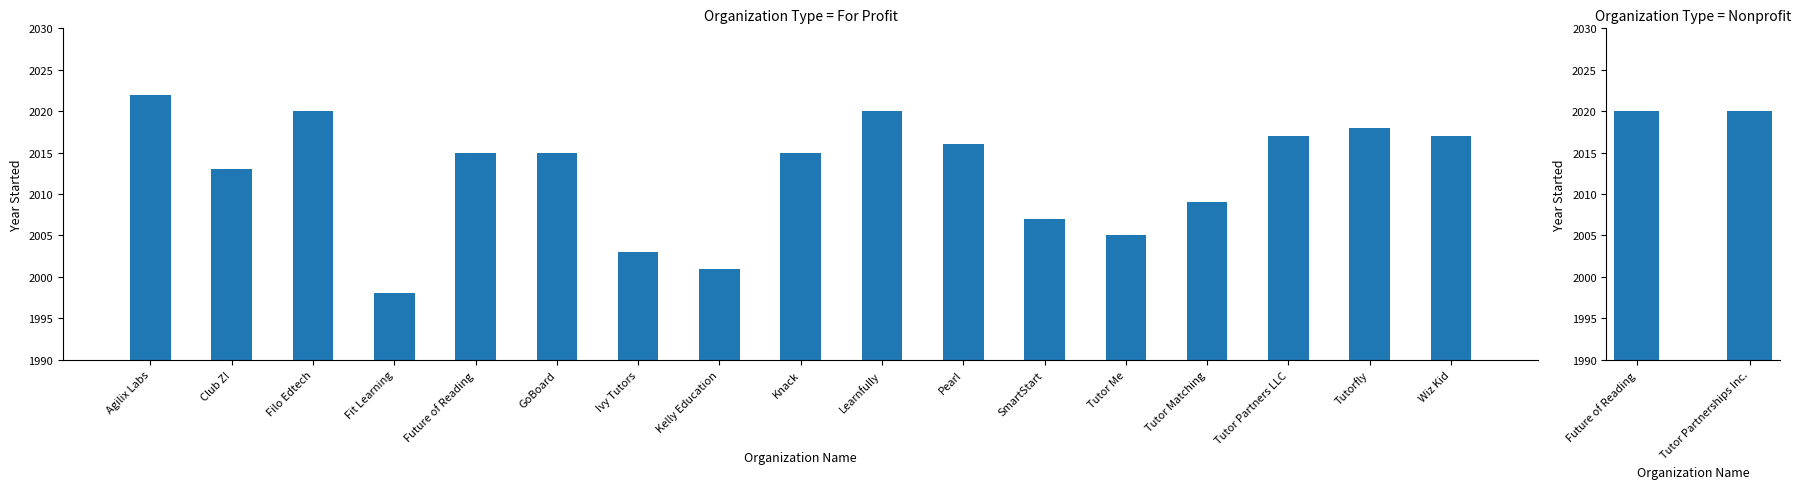

Is it true that the value at Filo Edtech is 3208?

False